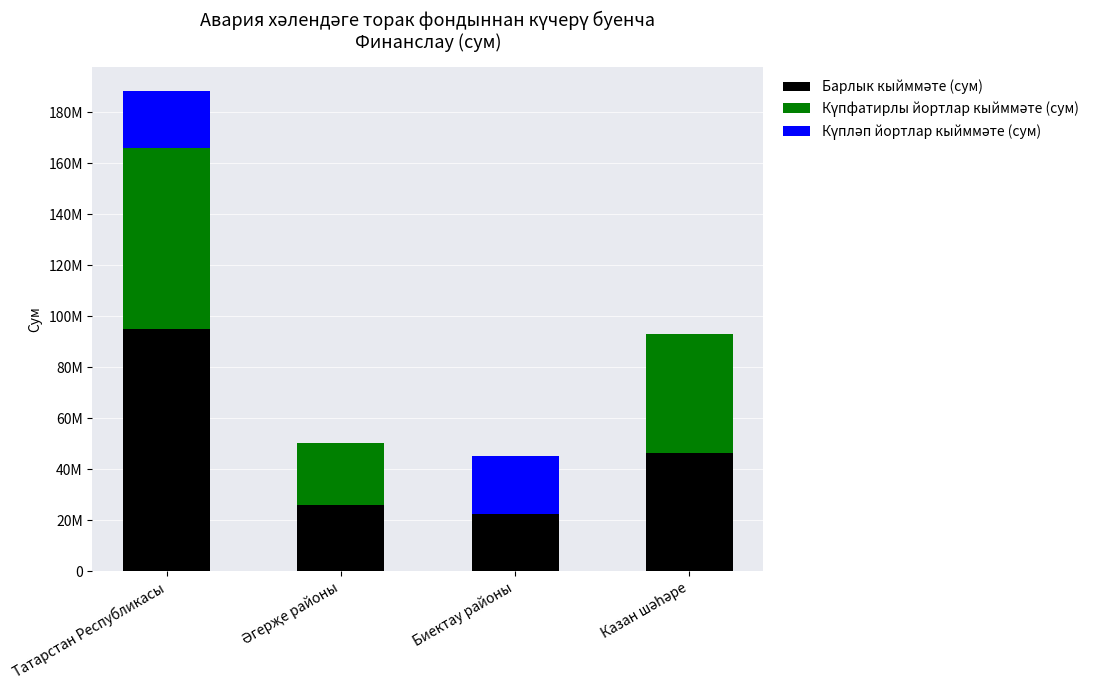

At which category is the sum across all series the highest?

Татарстан Республикасы